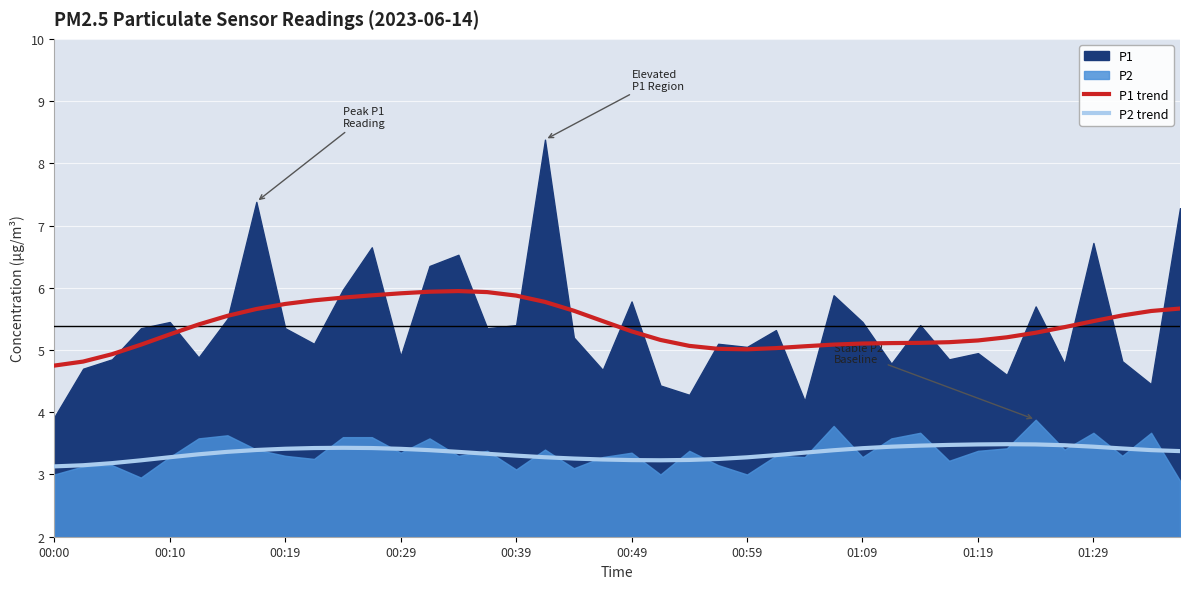

What is the lowest value of the P2 trend series?

3.1